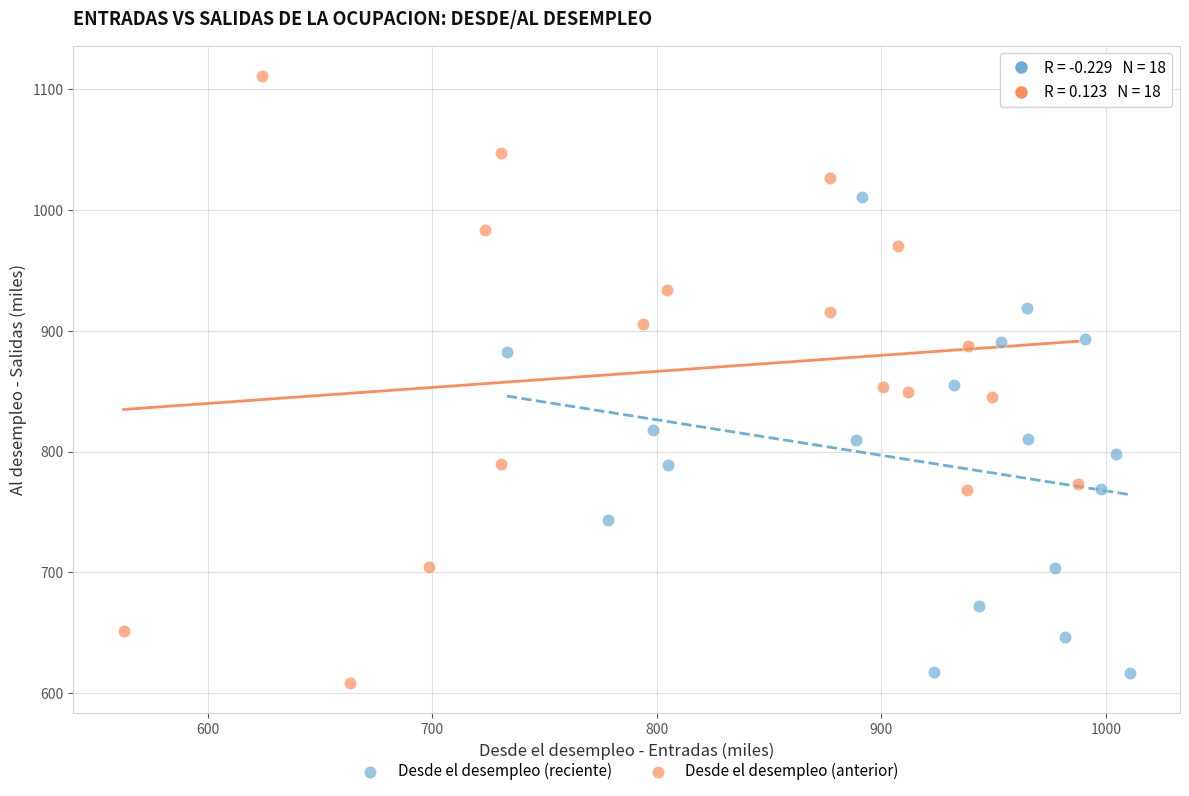

What are all the series names shown in the legend?

Desde el desempleo (reciente), Desde el desempleo (anterior)